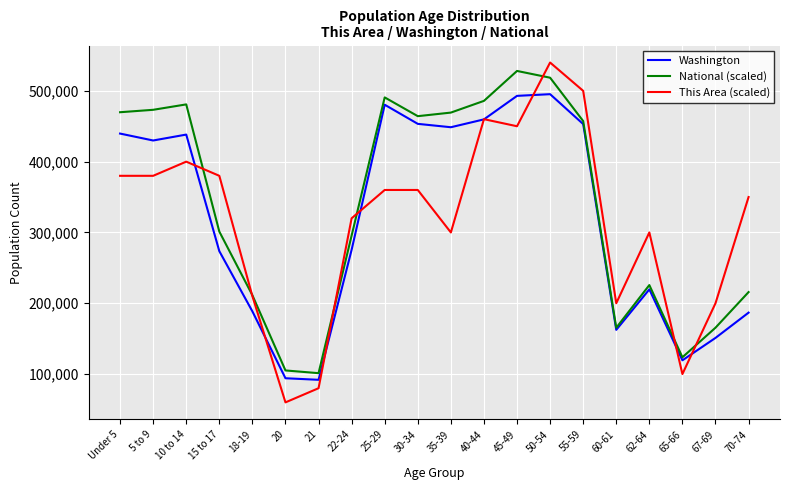

Is this an area chart (filled region under the line)?

No